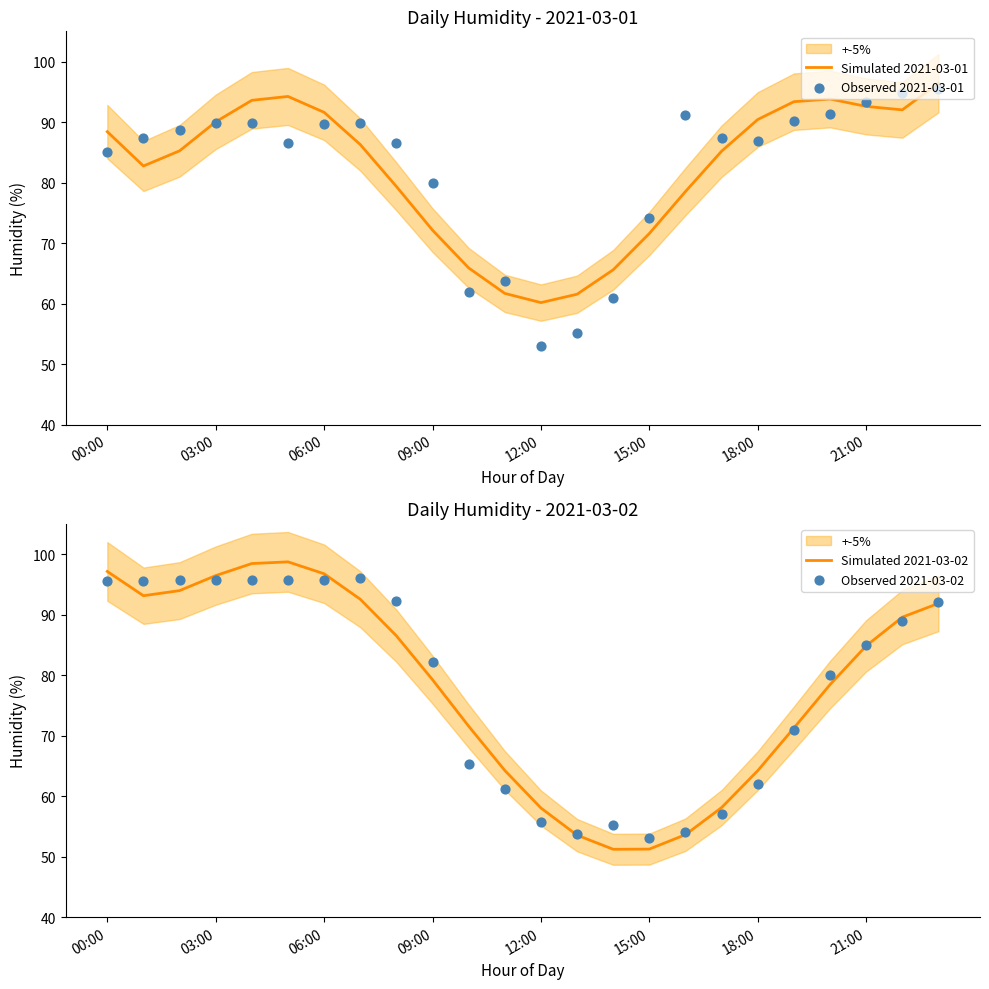

Where does the Simulated 2021-03-02 series first go above 84?

00:00